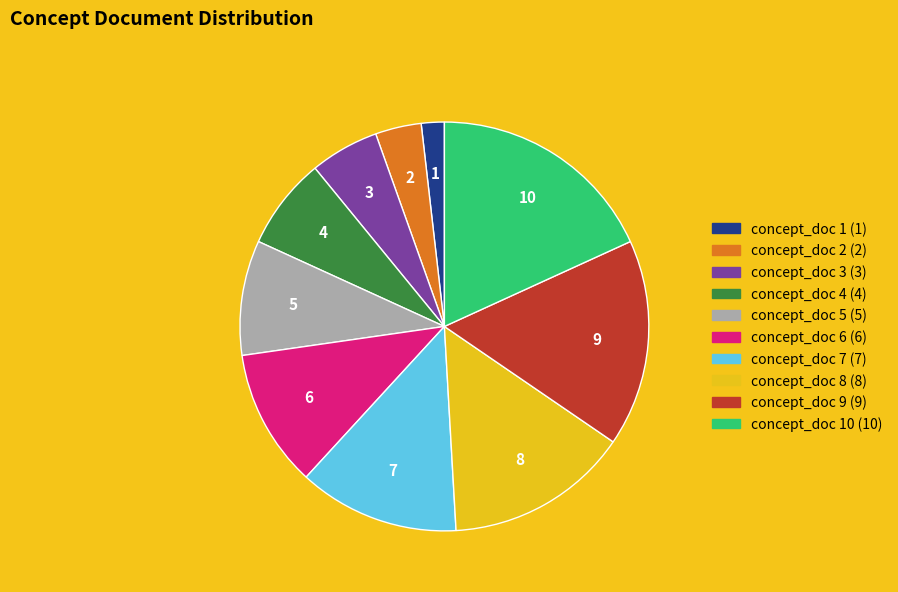

Does any single category account for the majority?

No